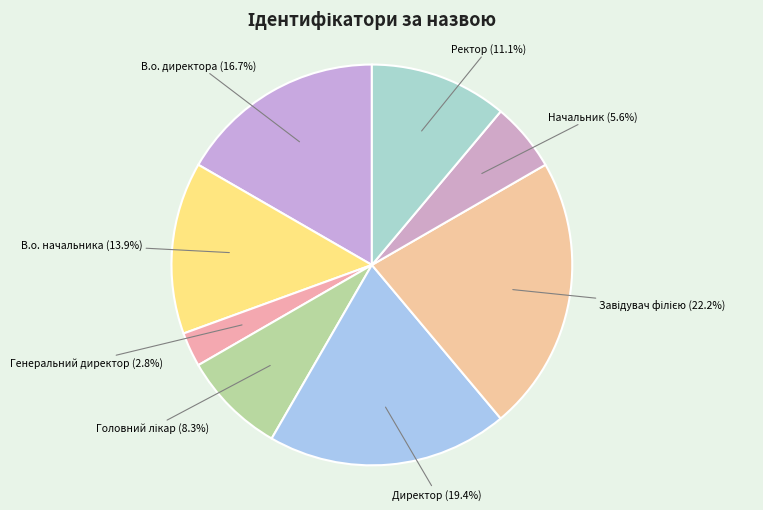

Which category has the smallest portion of the pie?

Генеральний директор